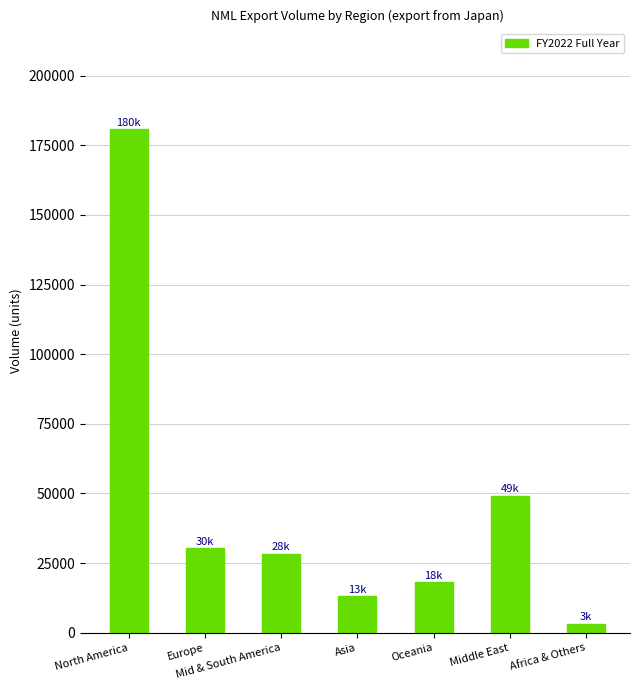

How many bars are there in total?

7